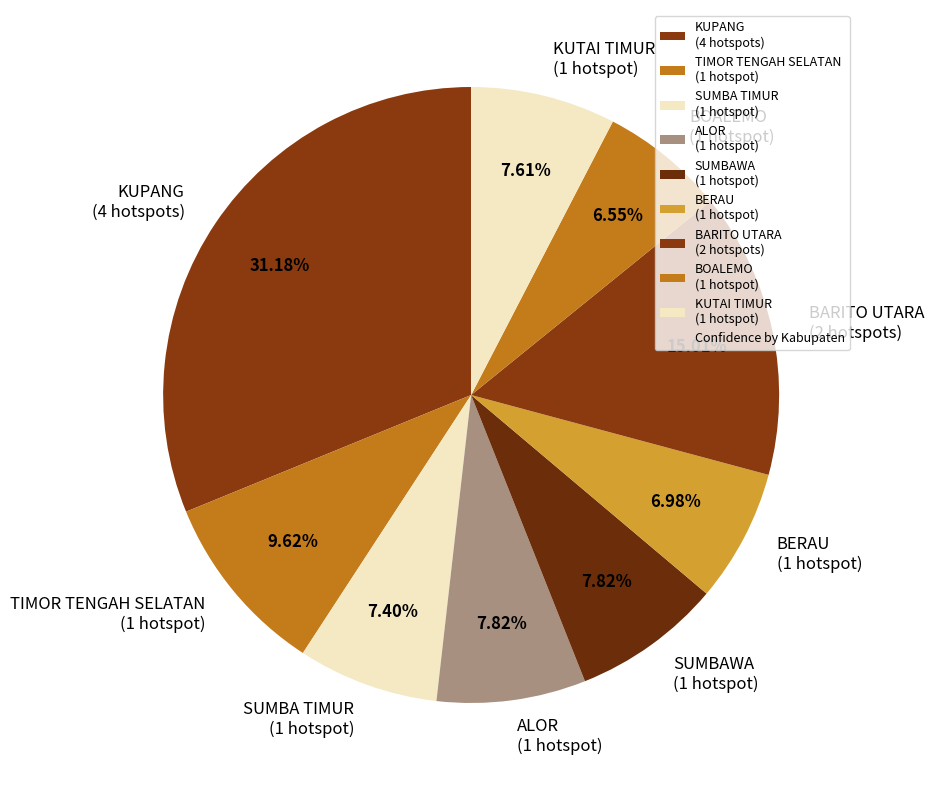

Which has a higher value, BERAU (1 hotspot) or SUMBAWA (1 hotspot)?

SUMBAWA (1 hotspot)